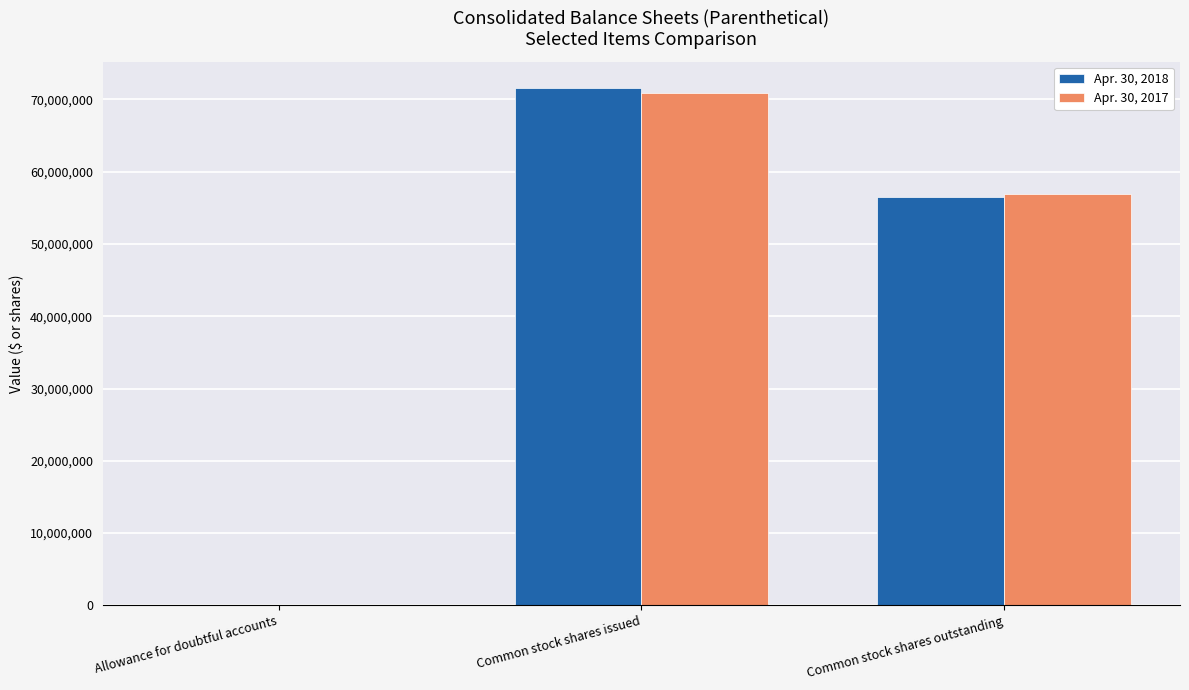

Reading left to right, list all the values displayed in this chart.

Apr. 30, 2018: Allowance for doubtful accounts=17845	Common stock shares issued=71631000	Common stock shares outstanding=56517000
Apr. 30, 2017: Allowance for doubtful accounts=15455	Common stock shares issued=70811000	Common stock shares outstanding=56938000